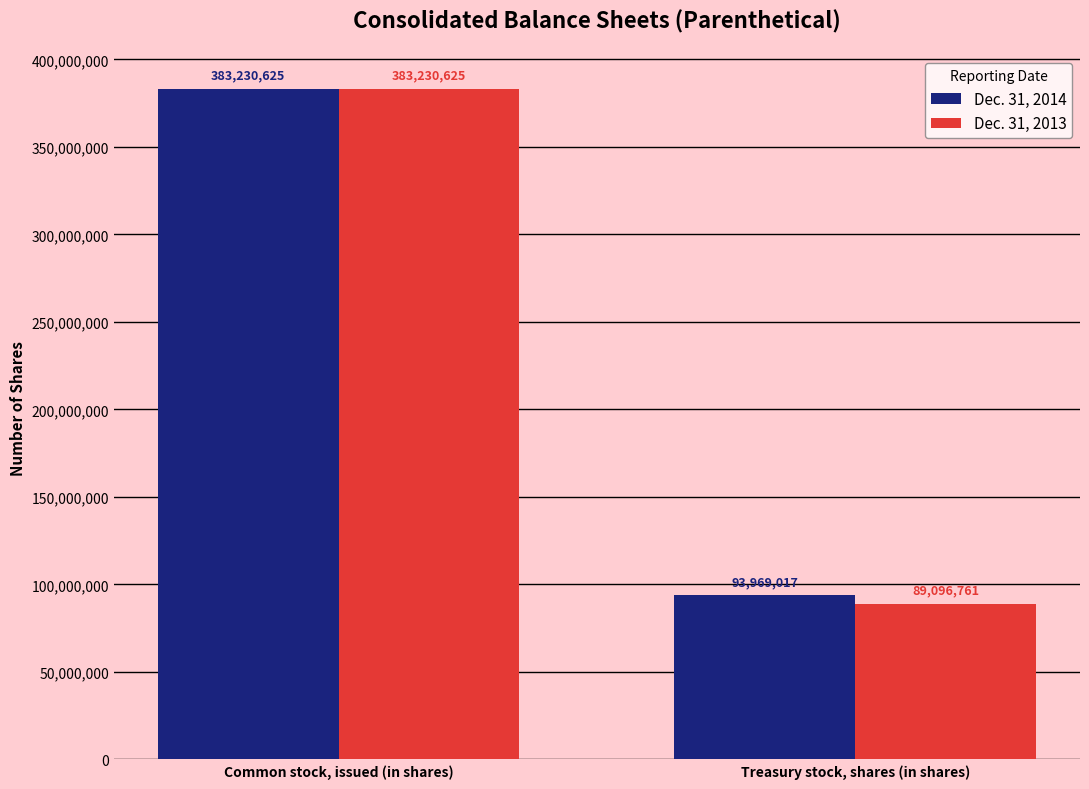

At which category does the chart reach its peak across all series?

Common stock, issued (in shares)